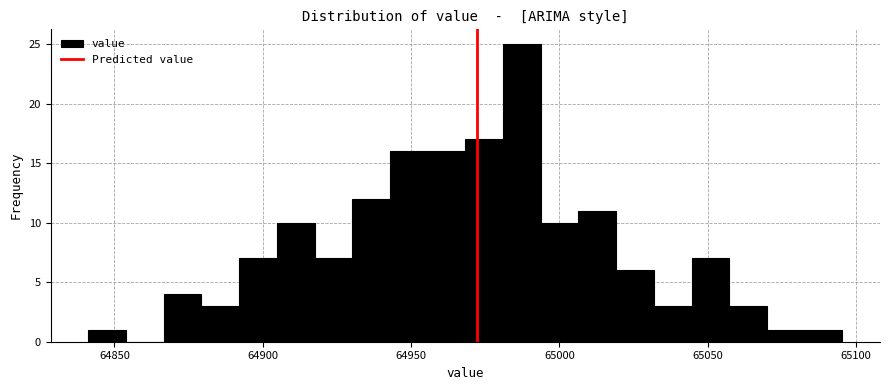

Read against the x-axis, roughly where is the centre of the tallest bar?

64985